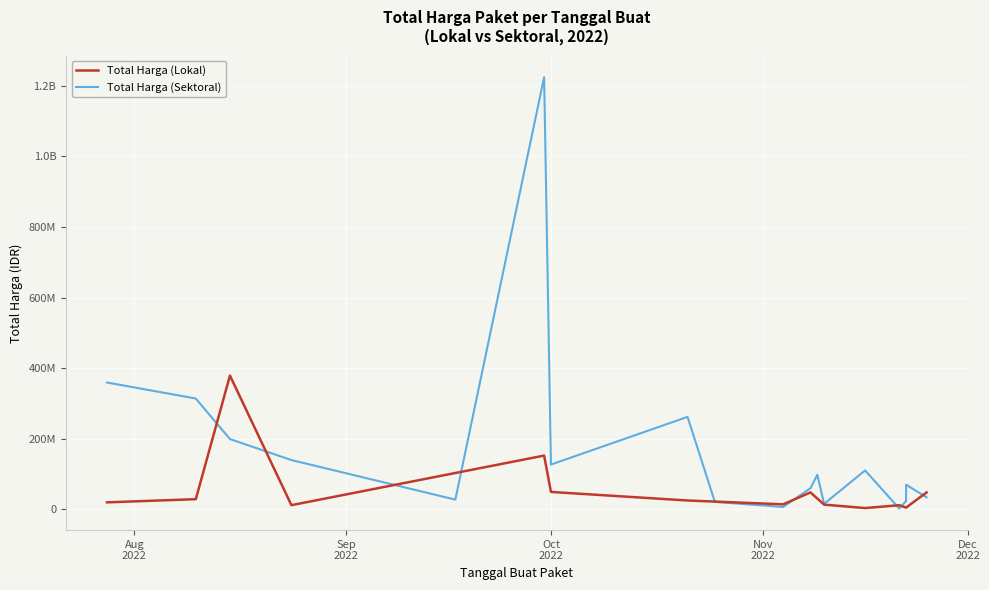

How many times do Total Harga (Lokal) and Total Harga (Sektoral) cross each other?

8